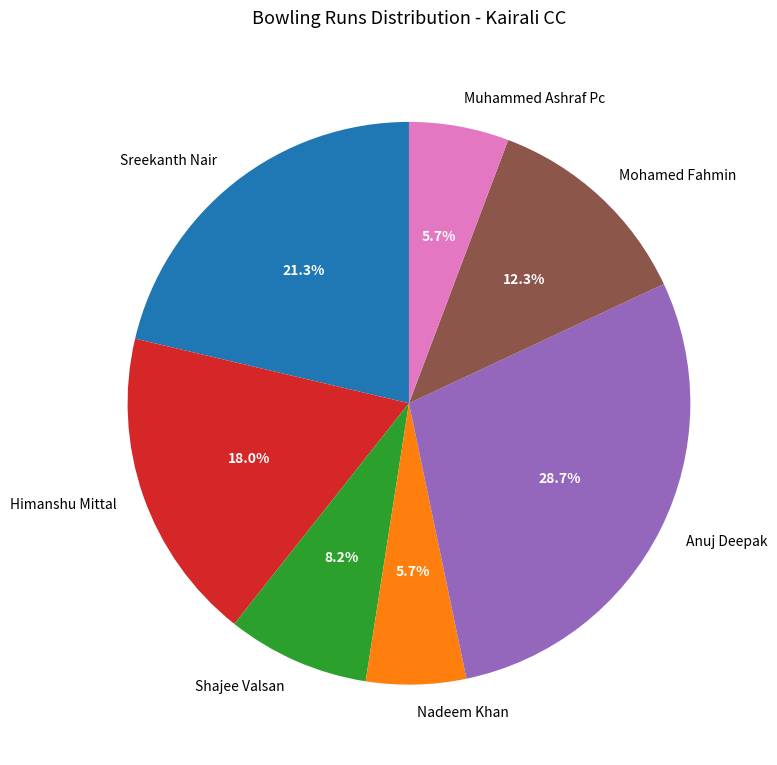

Count the number of slices in the pie.

7